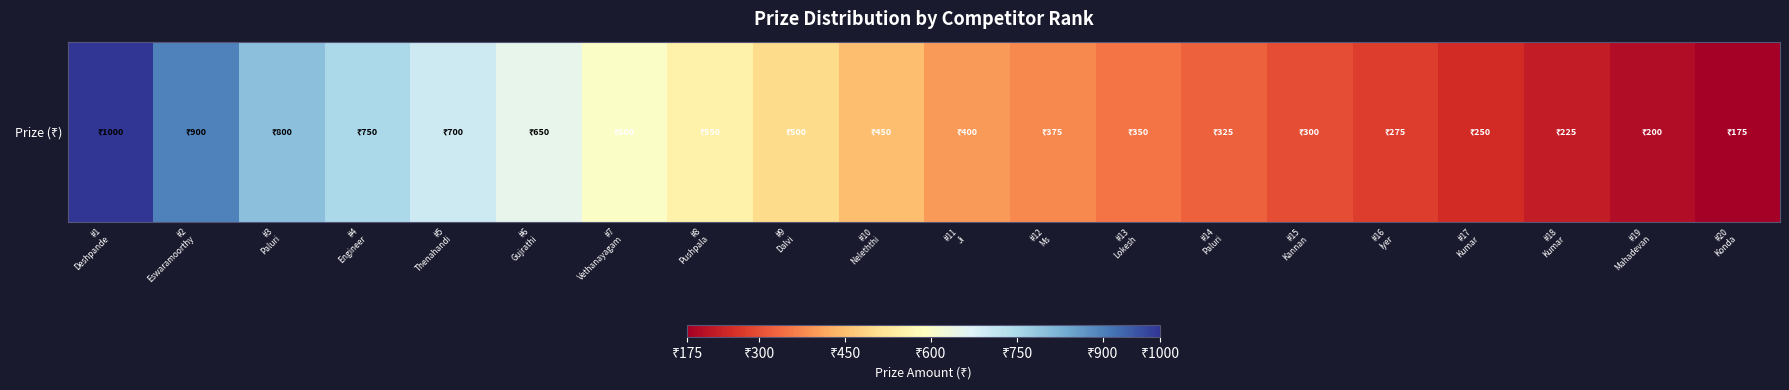

What is the minimum value shown in the chart?

175